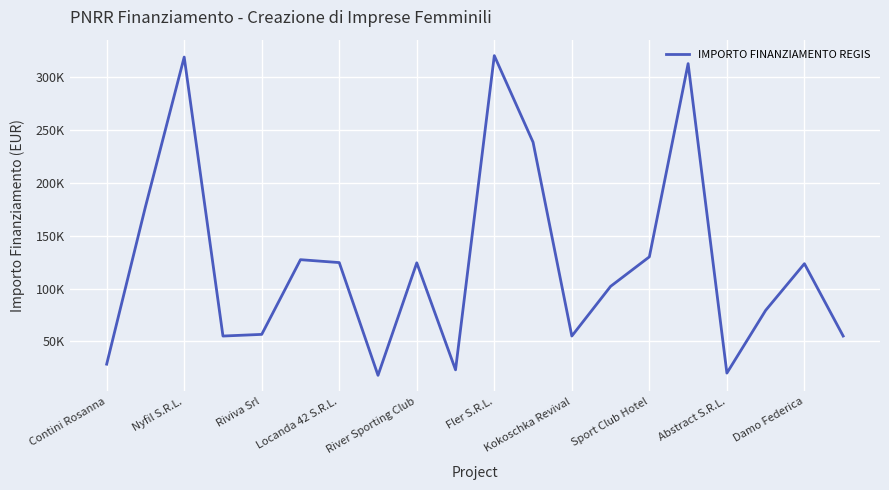

Does the chart have visible grid lines?

Yes